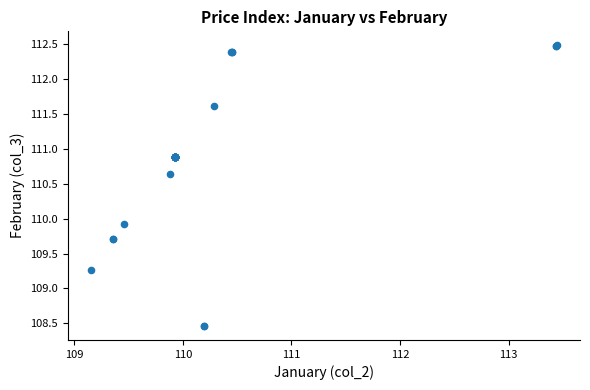

What Y value in the scatter plot is closest to 110?

109.9